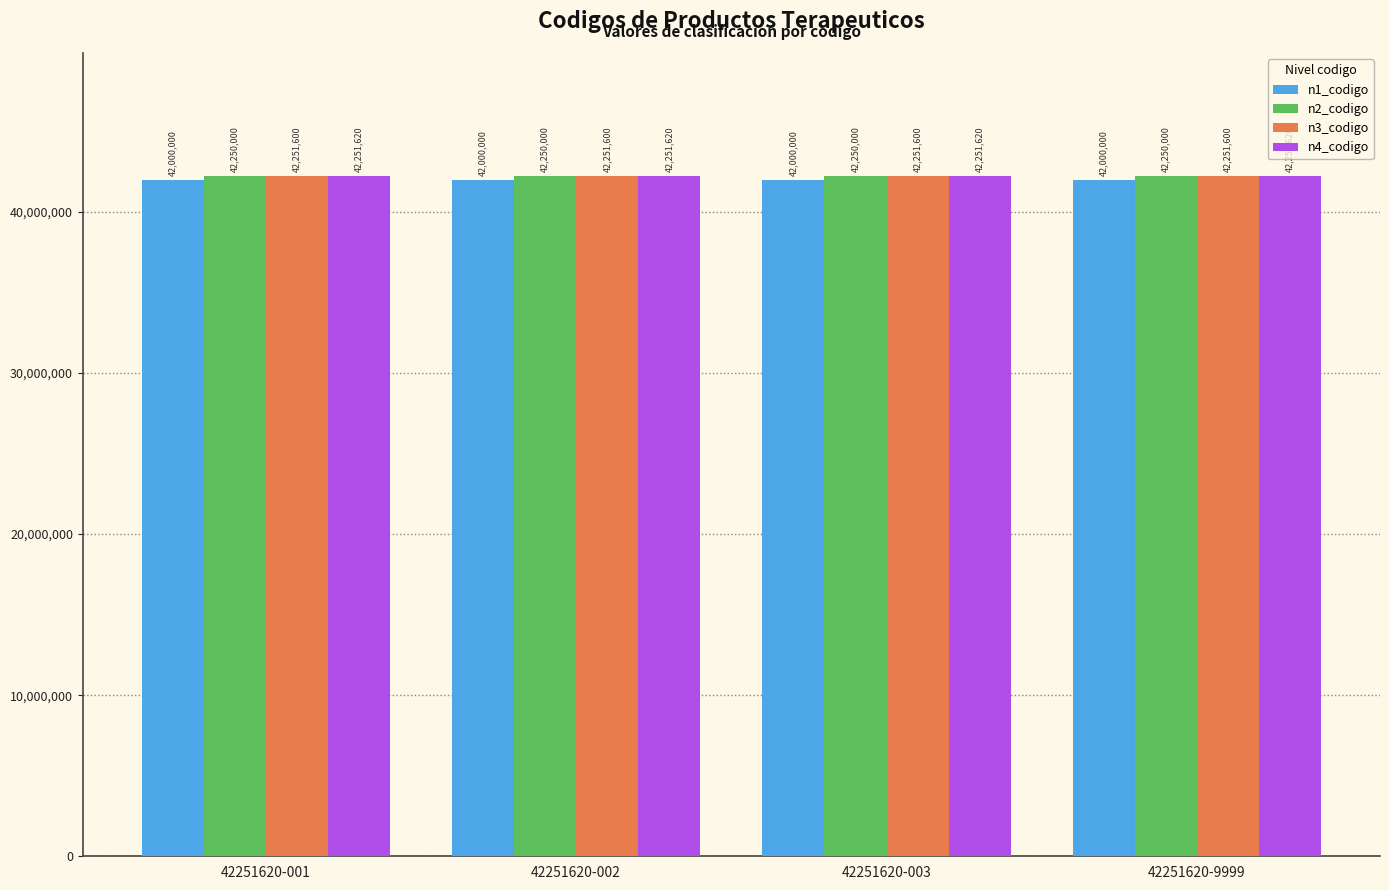

What is the difference between the highest and lowest values at 42251620-002?

251620